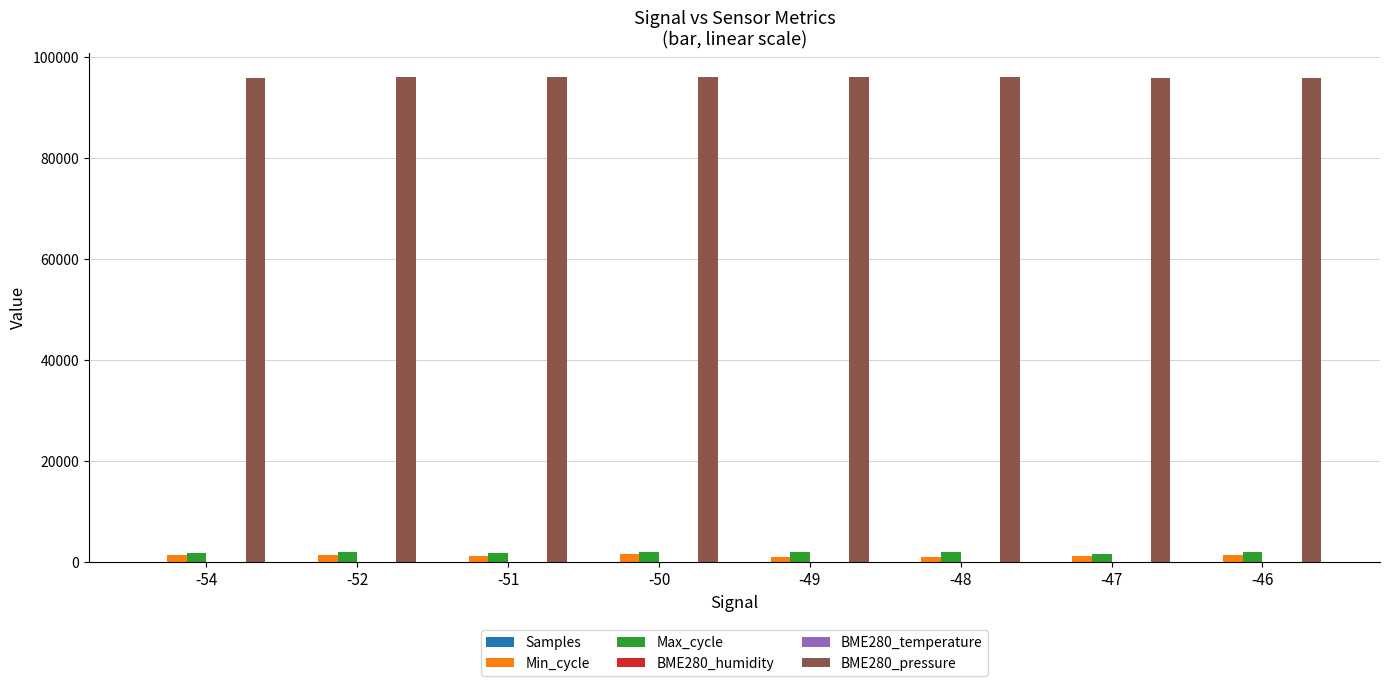

What is the sum of all Min_cycle values?

10143.0